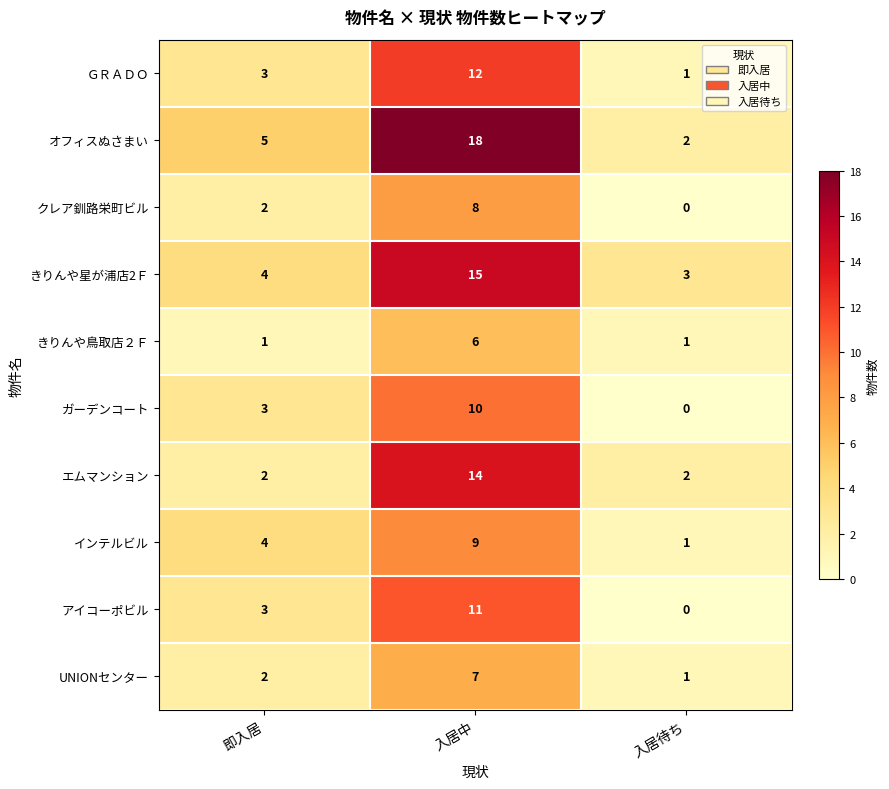

Which series has the widest spread of values?

オフィスぬさまい